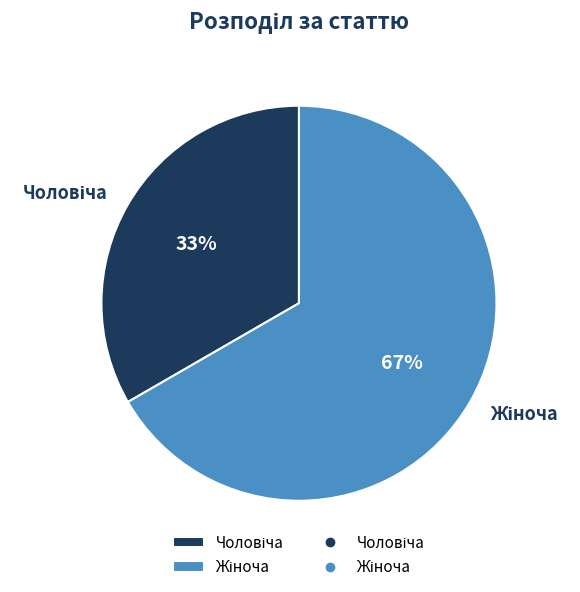

To the nearest percent, what is the average slice percentage?

50%